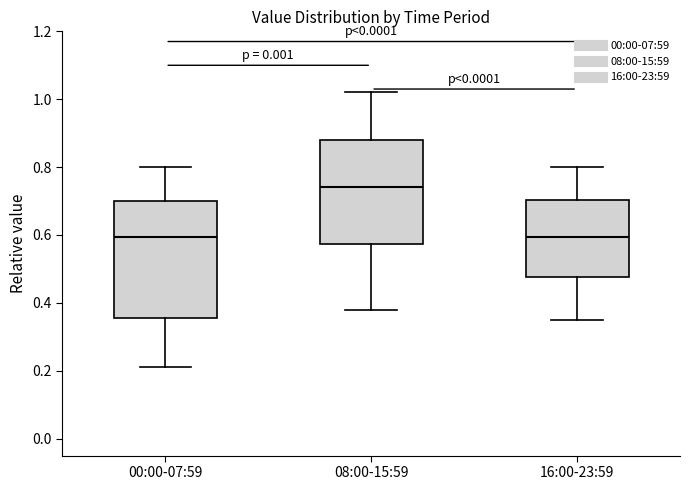

Reading left to right, transcribe this box plot: for each box, give where its median line is, the range the box spans, and where its two whiskers end, as read against the y-axis. The values are not printed on the chart, so give them approximately, as read against the axis.

00:00-07:59: median 0.60, box 0.36 to 0.70, whiskers 0.22 to 0.80
08:00-15:59: median 0.74, box 0.58 to 0.88, whiskers 0.38 to 1.02
16:00-23:59: median 0.60, box 0.48 to 0.70, whiskers 0.36 to 0.80